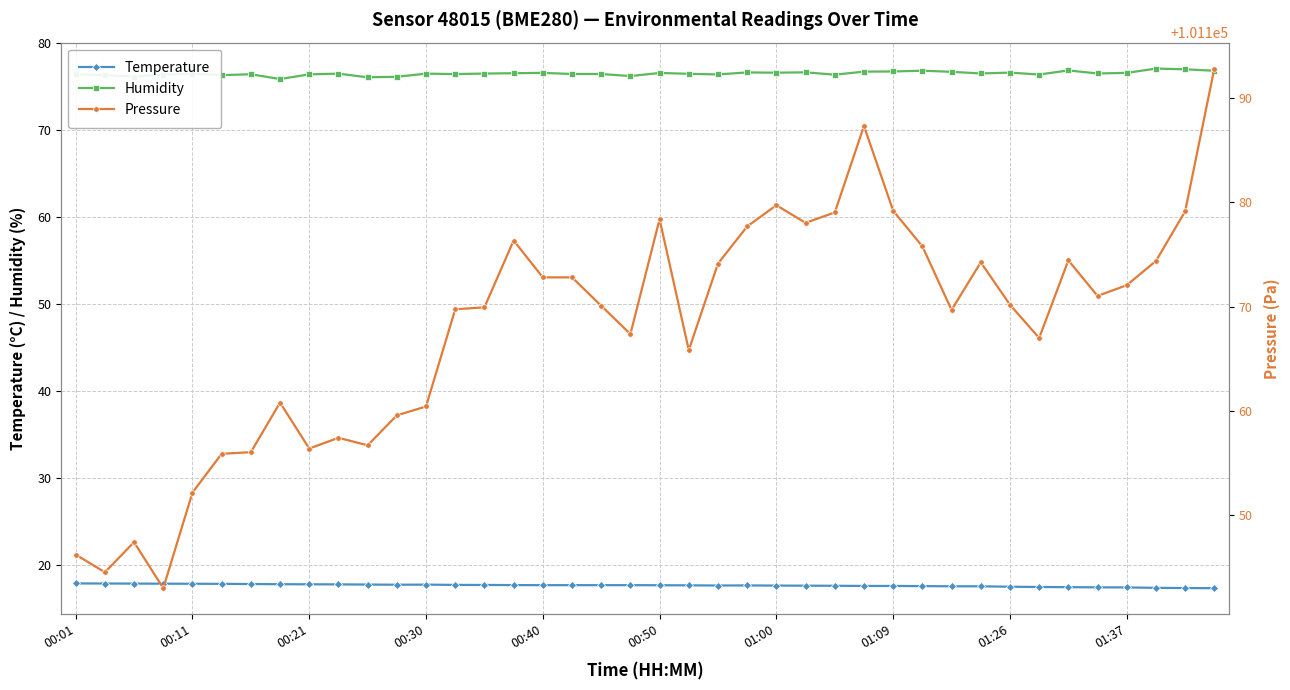

True or false: Humidity and Pressure cross at least once.

False